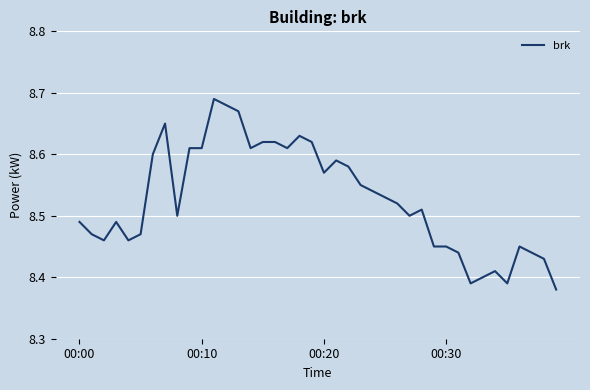

What is the difference between the maximum and minimum values?

0.3